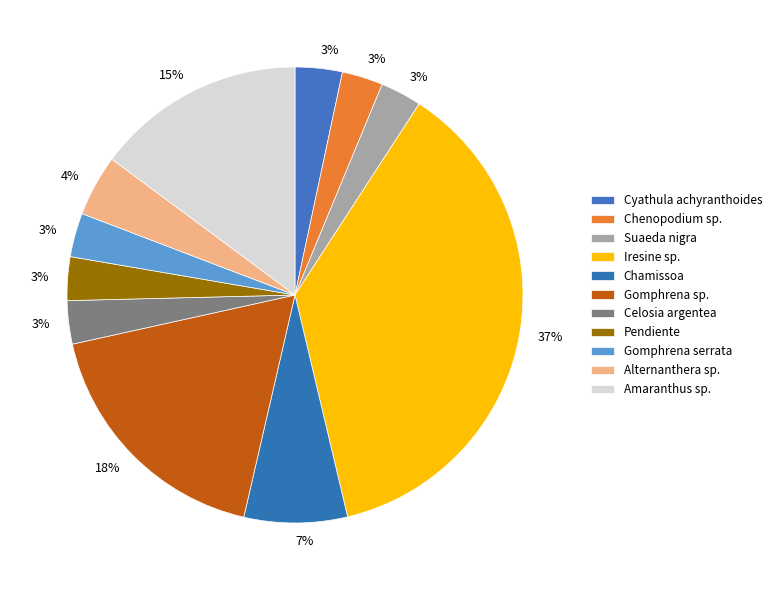

To the nearest percent, what is the combined percentage of Amaranthus sp. and Chenopodium sp.?

18%